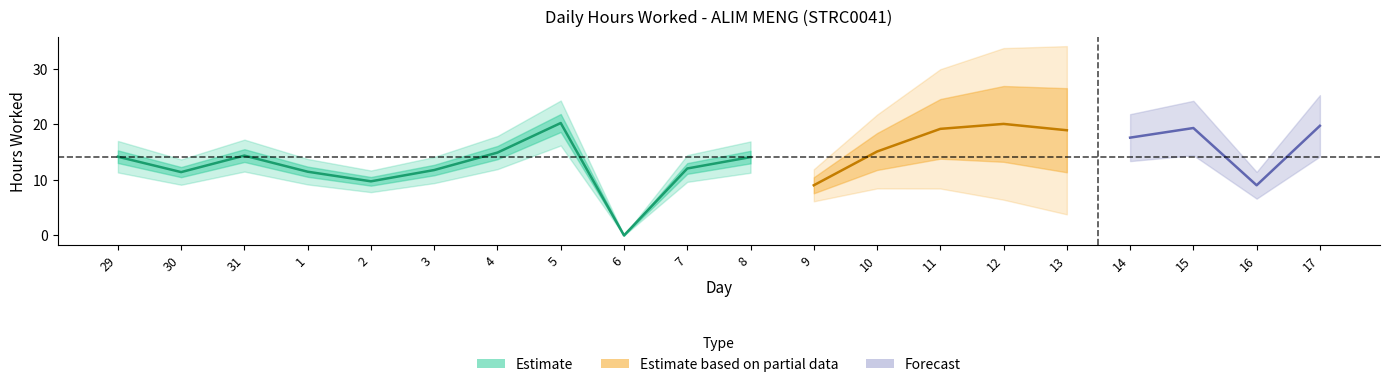

What is the difference between the maximum and minimum values?

20.2